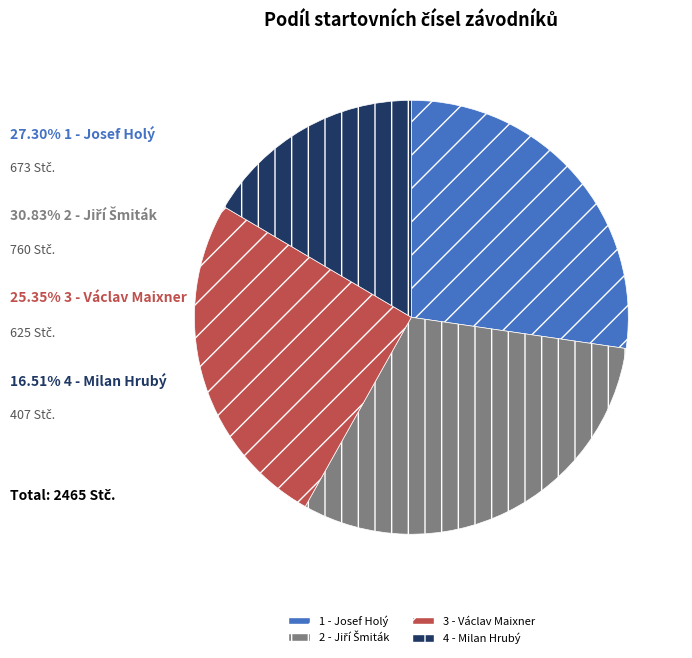

Is the sum of 3 - Václav Maixner and 4 - Milan Hrubý greater than half?

No